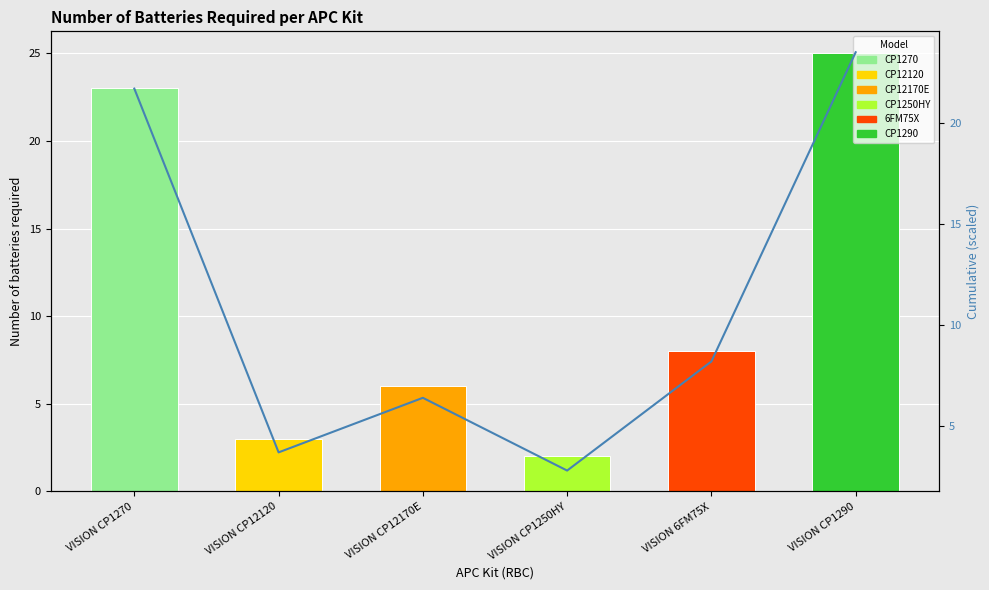

Is it true that the value at VISION CP12120 is 5.1?

False